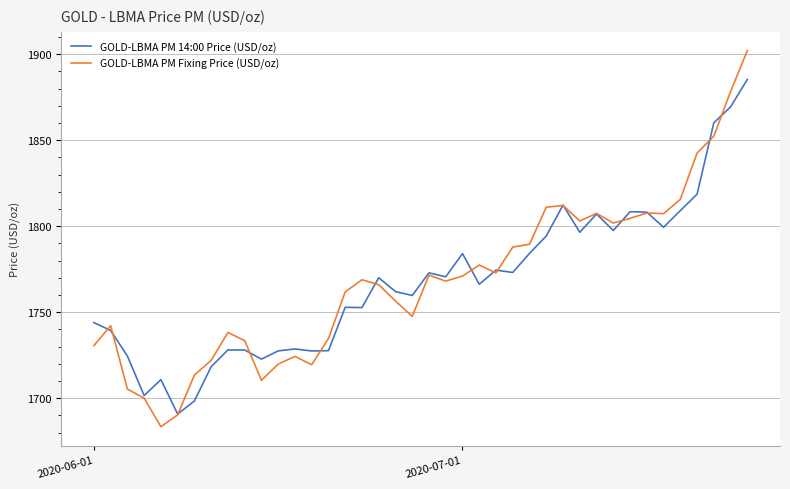

What is the highest value of the GOLD-LBMA PM Fixing Price (USD/oz) series?

1902.1